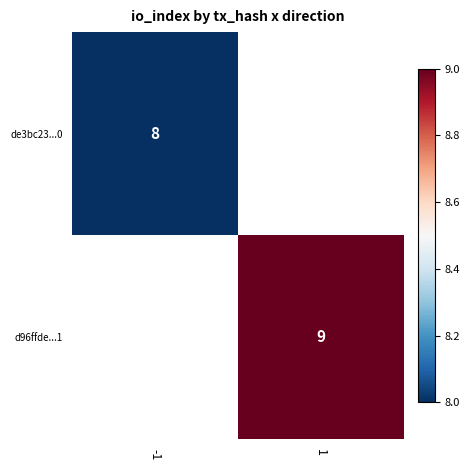

Is it true that de3bc23...0 equals 8 at -1?

True